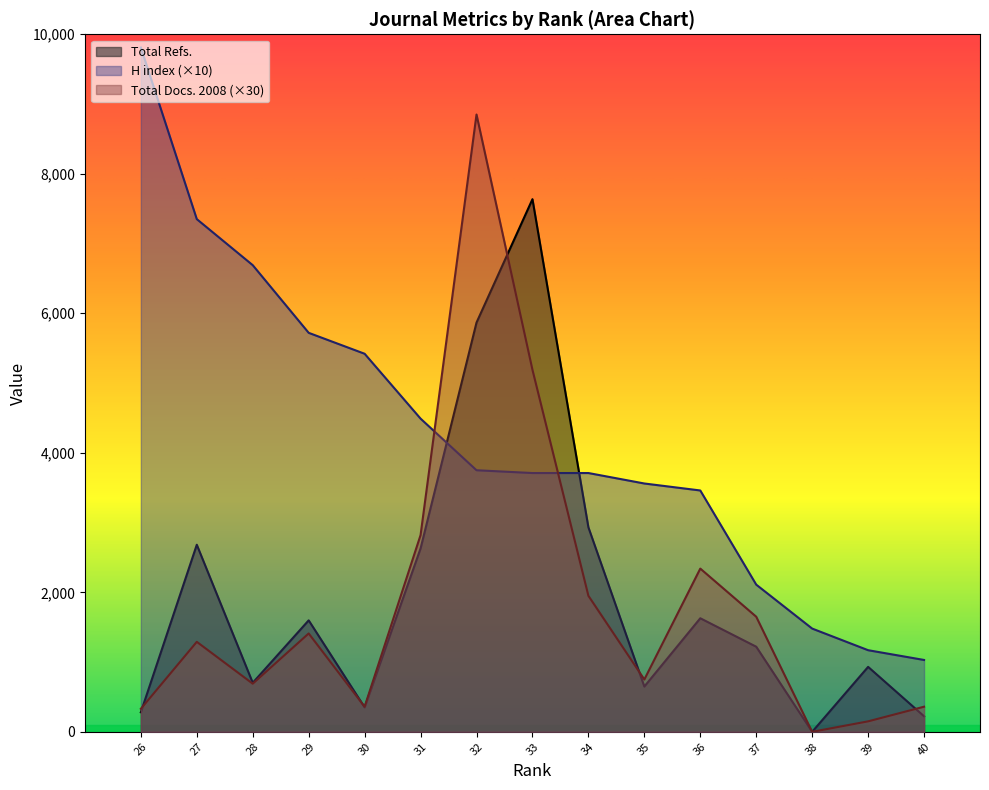

At how many categories does at least one series exceed 1327?

13